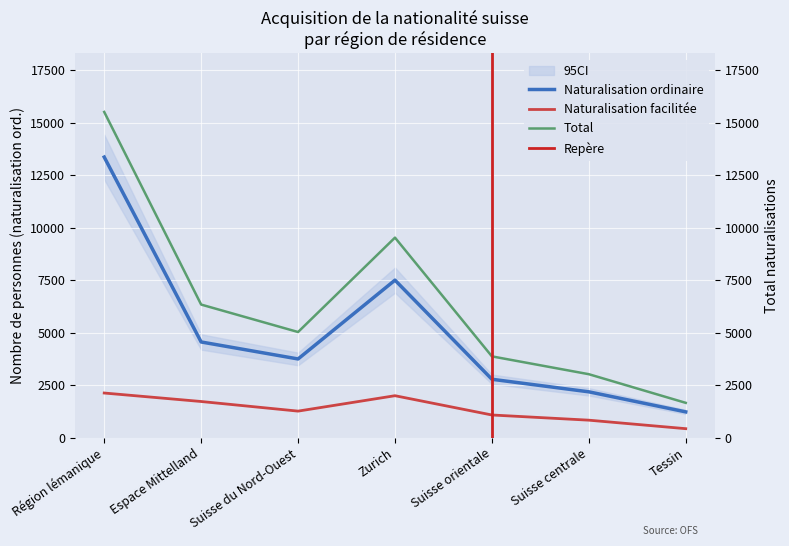

Is this an area chart (filled region under the line)?

No